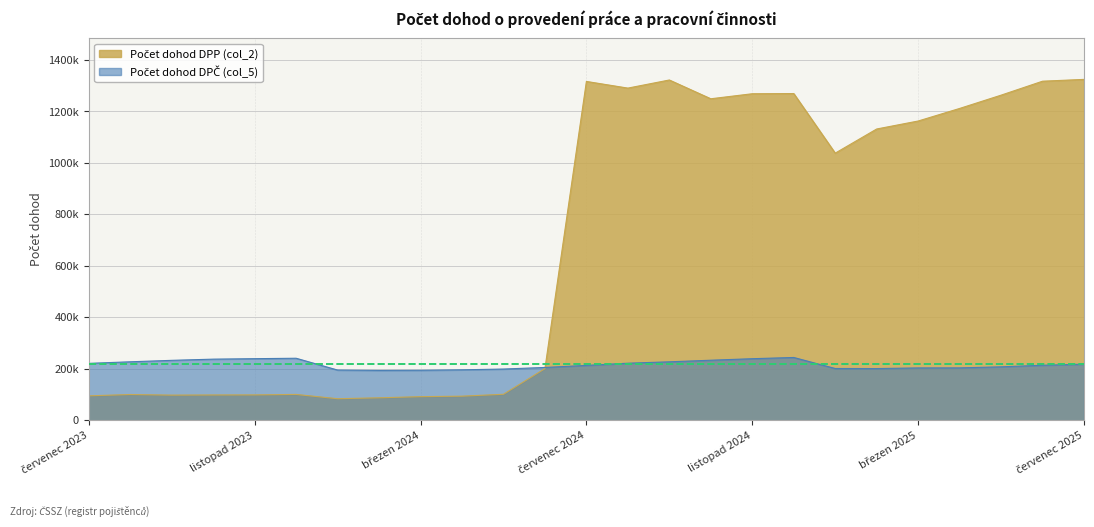

The value of Počet dohod DPP (col_2) at srpen 2024 is 1290705. True or false?

True